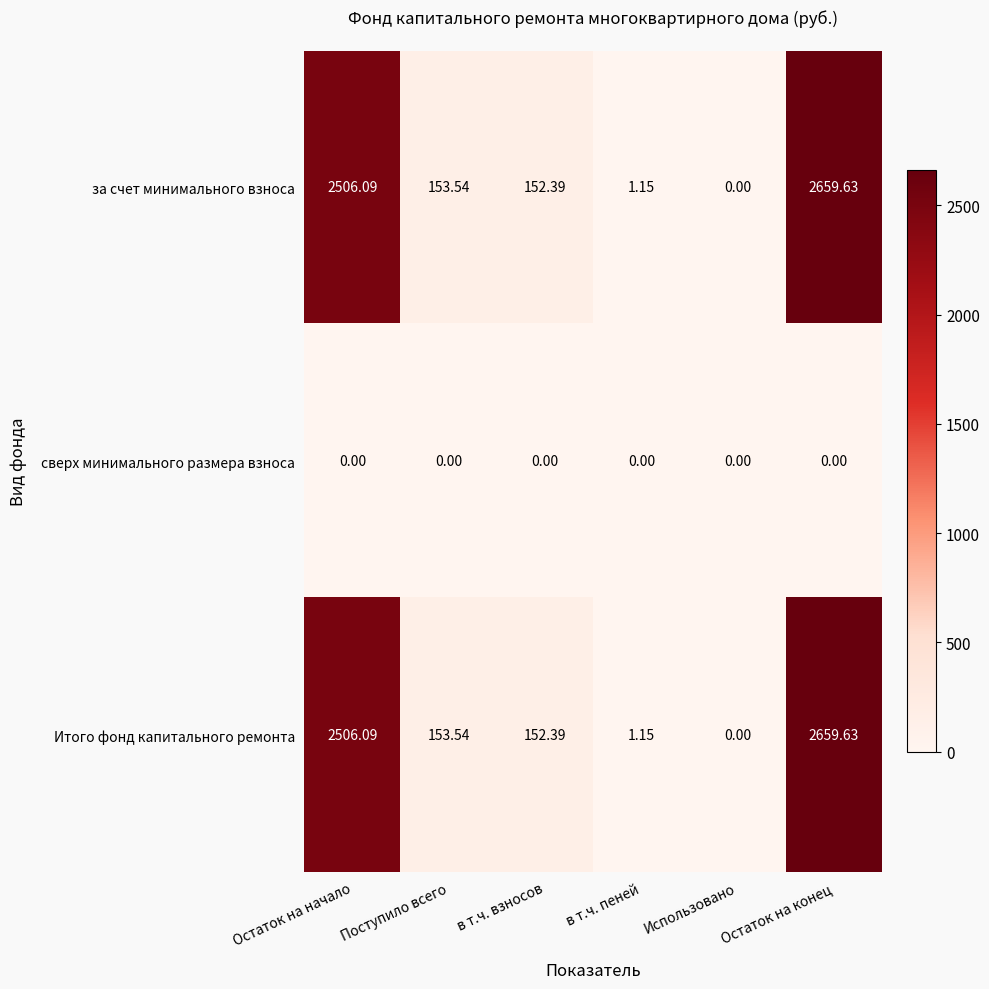

Rank the categories by за счет минимального взноса value from highest to lowest.

Остаток на конец, Остаток на начало, Поступило всего, в т.ч. взносов, в т.ч. пеней, Использовано